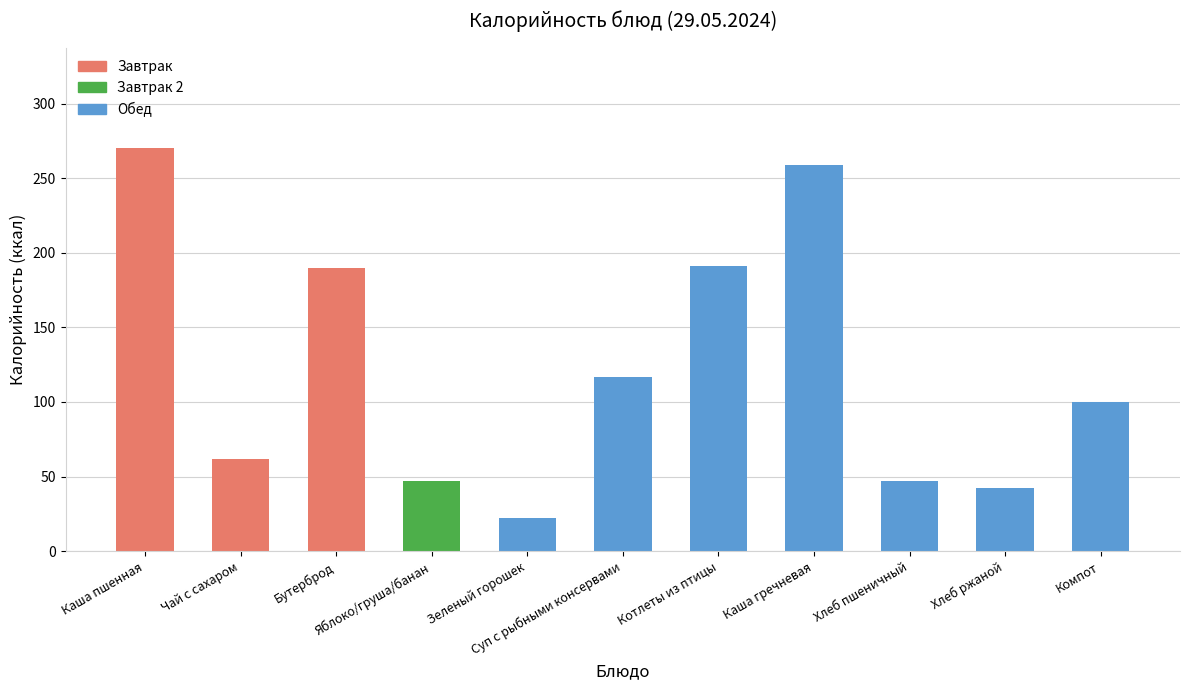

How many distinct data groups are displayed?

1